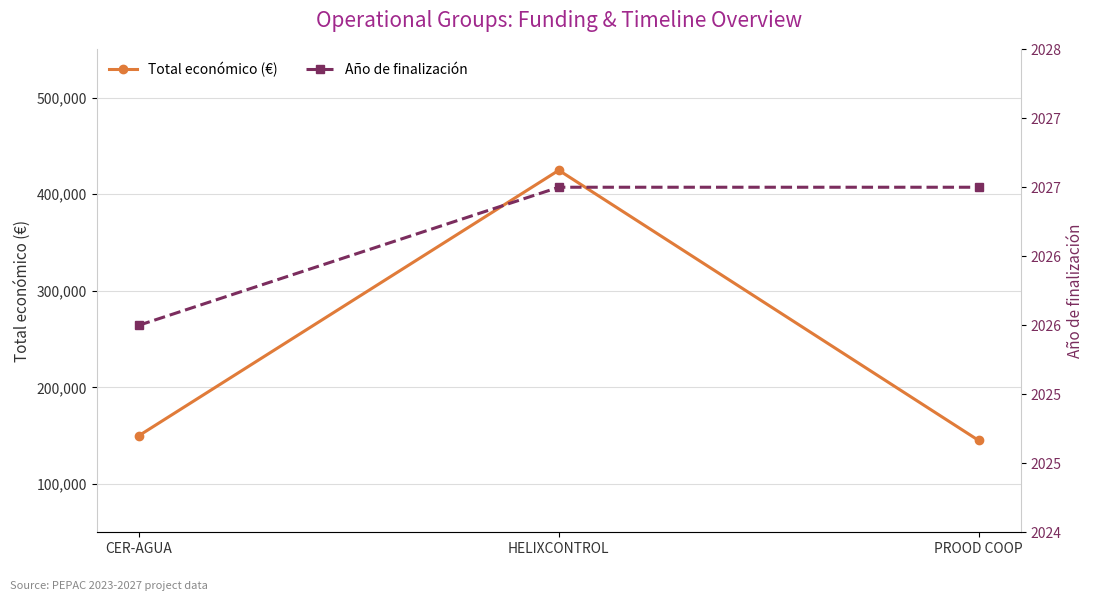

What is the value of the Año de finalización point at the 1st from the left?

2026